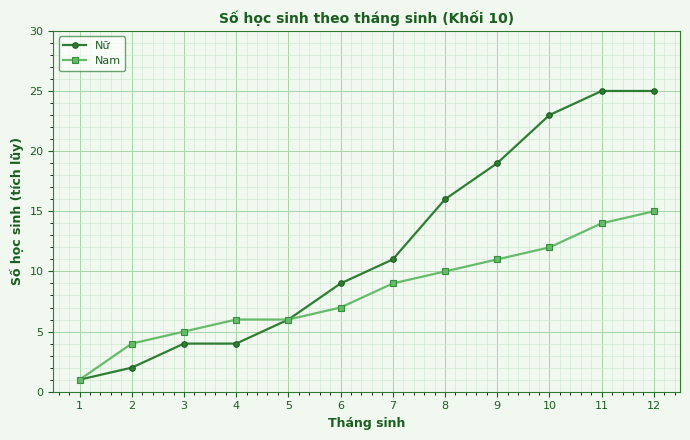

Is the value of Nữ at 6 greater than the value of Nam at 12?

No